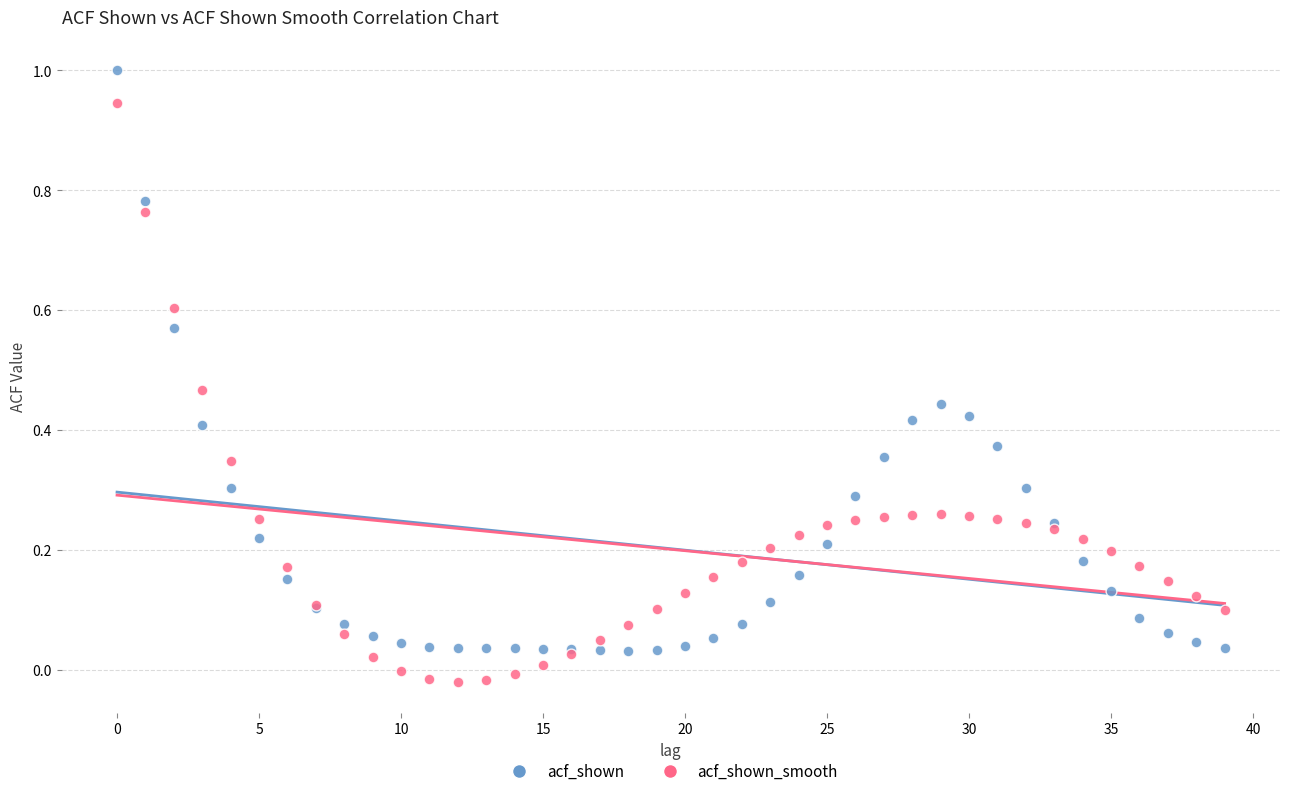

Which series contains the highest Y value?

acf_shown